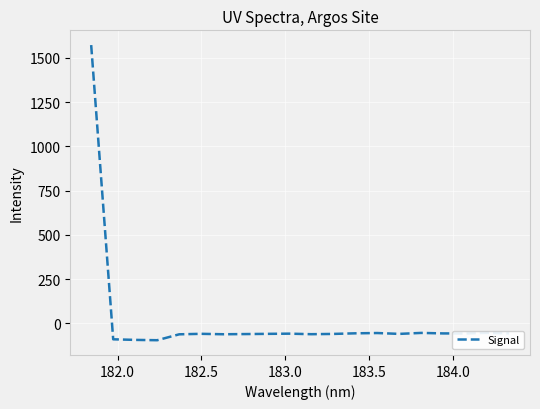

What is the greatest value displayed?

1572.7